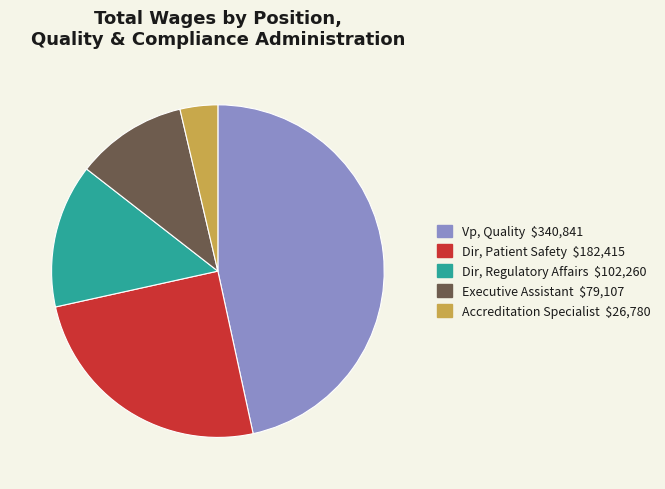

Between Dir, Patient Safety and Accreditation Specialist, which is larger?

Dir, Patient Safety